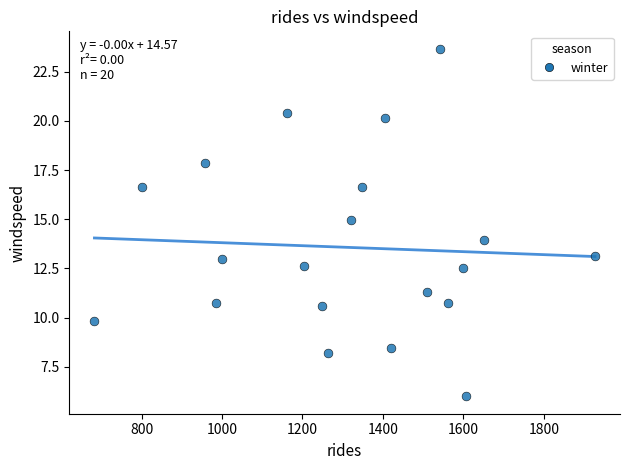

What is the range of Y values (max minus min)?

17.7